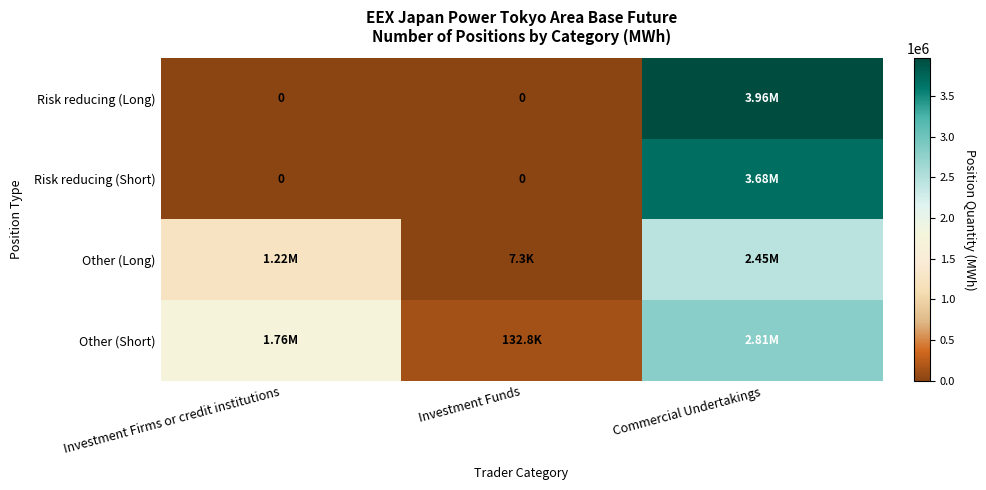

Between Investment Firms or credit institutions and Investment Funds, which is larger?

Investment Firms or credit institutions